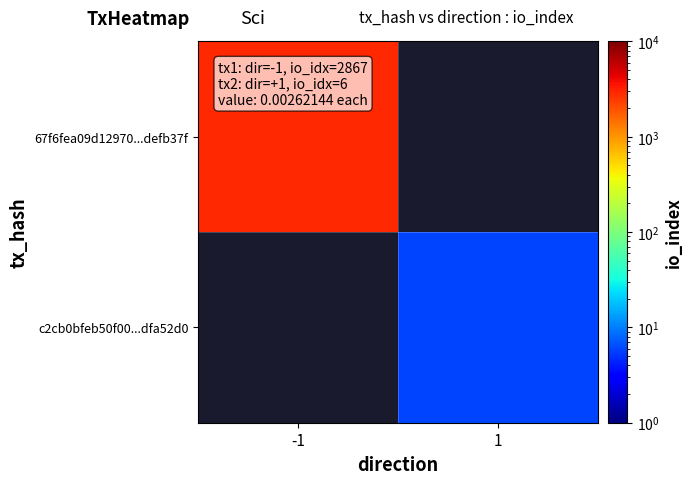

Rank the series at 1 from lowest to highest value.

67f6fea09d12970...defb37f, c2cb0bfeb50f00...dfa52d0